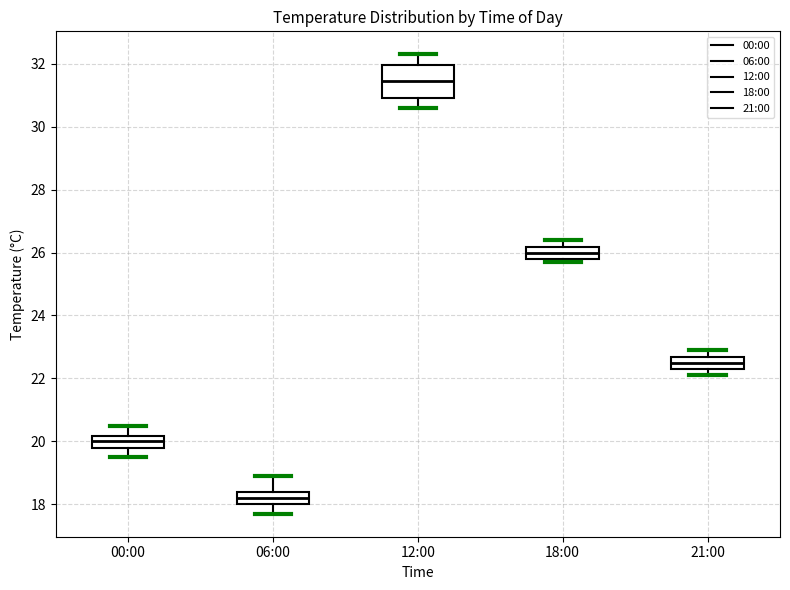

Reading left to right, transcribe this box plot: for each box, give where its median line is, the range the box spans, and where its two whiskers end, as read against the y-axis. The values are not printed on the chart, so give them approximately, as read against the axis.

00:00: median 20.0, box 19.8 to 20.2, whiskers 19.6 to 20.6
06:00: median 18.2, box 18.0 to 18.4, whiskers 17.8 to 19.0
12:00: median 31.4, box 31.0 to 32.0, whiskers 30.6 to 32.4
18:00: median 26.0, box 25.8 to 26.2, whiskers 25.8 (just below the box's lower edge) to 26.4
21:00: median 22.6 (inside the box), box 22.4 to 22.6, whiskers 22.2 to 23.0